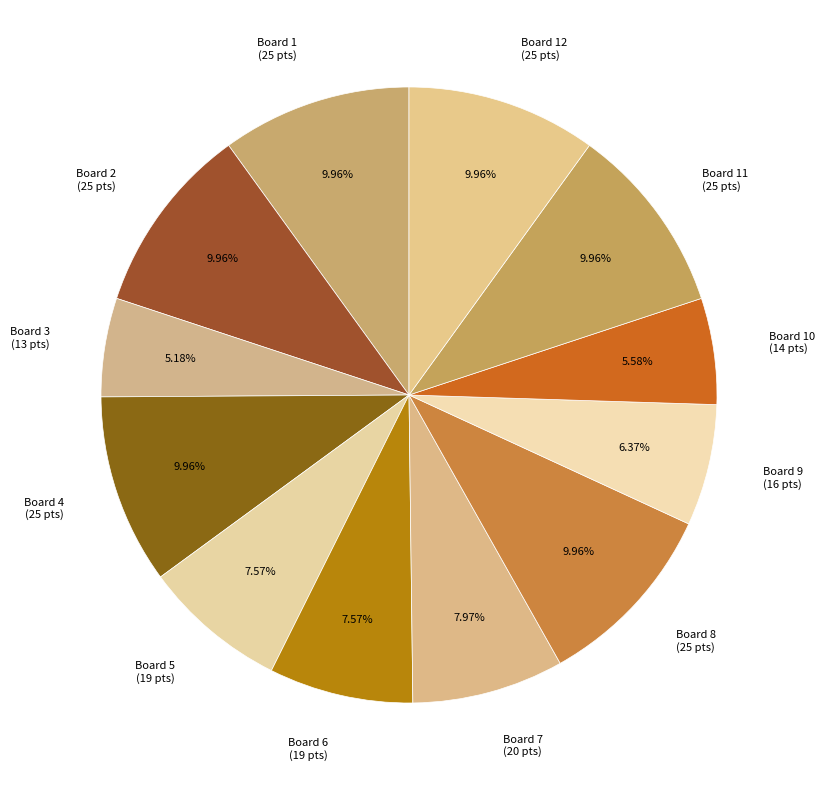

Is the sum of Board 4 (25 pts) and Board 5 (19 pts) greater than half?

No